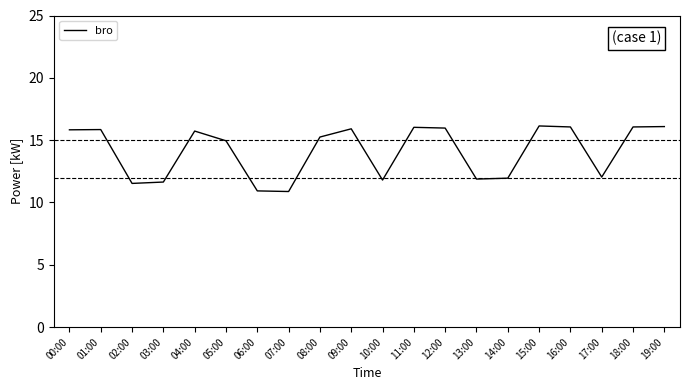

What position from the right is 06:00?

14